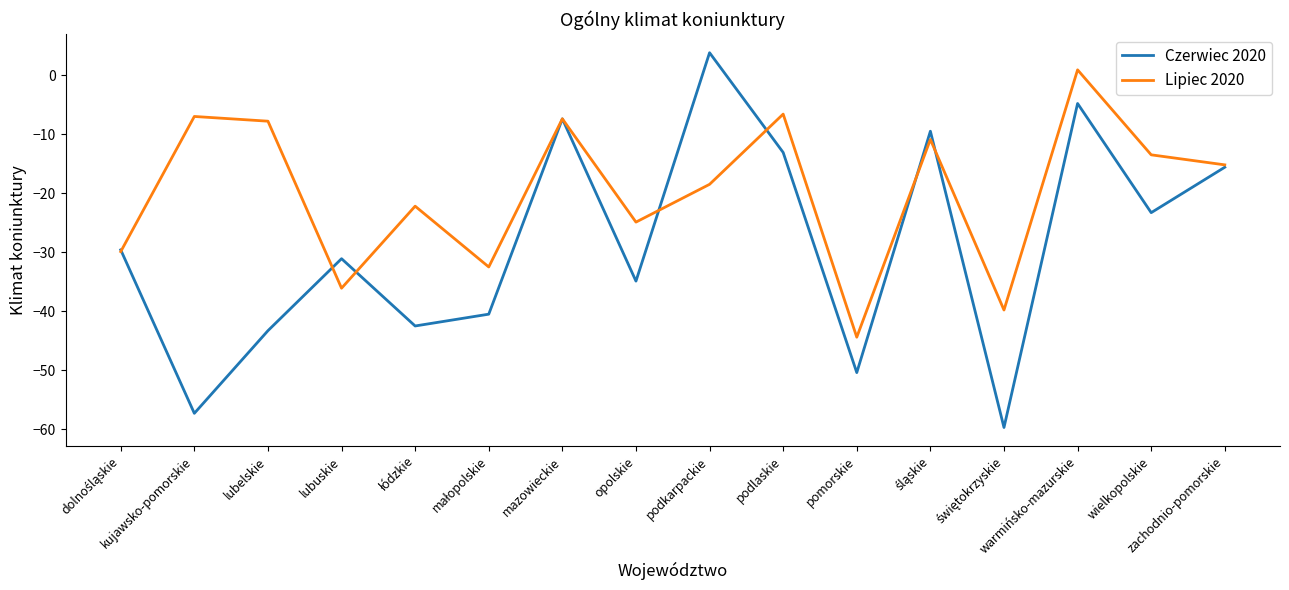

What is the smallest value displayed?

-59.7